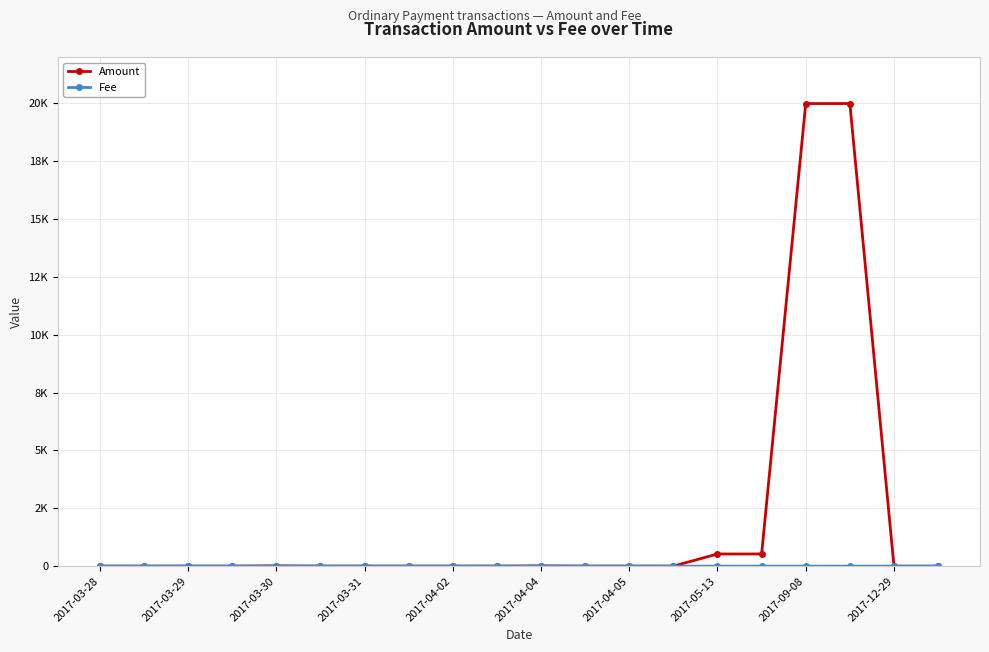

Is this an area chart (filled region under the line)?

No